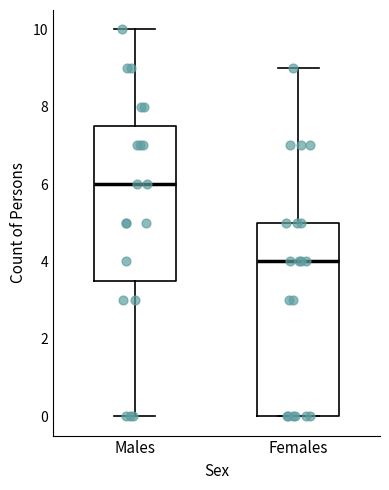

Which box is the tallest, from its lower edge to its upper edge?

Females